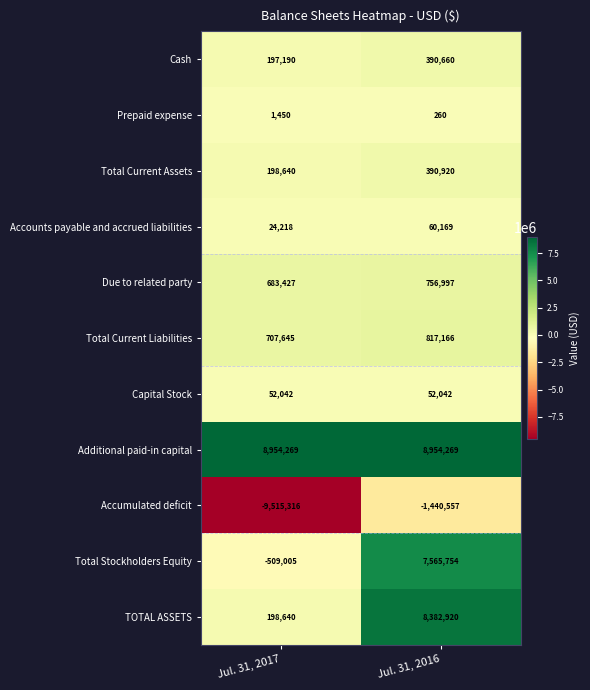

List the series in order of their peak value, lowest first.

Accumulated deficit, Prepaid expense, Capital Stock, Accounts payable and accrued liabilities, Cash, Total Current Assets, Due to related party, Total Current Liabilities, Total Stockholders Equity, TOTAL ASSETS, Additional paid-in capital